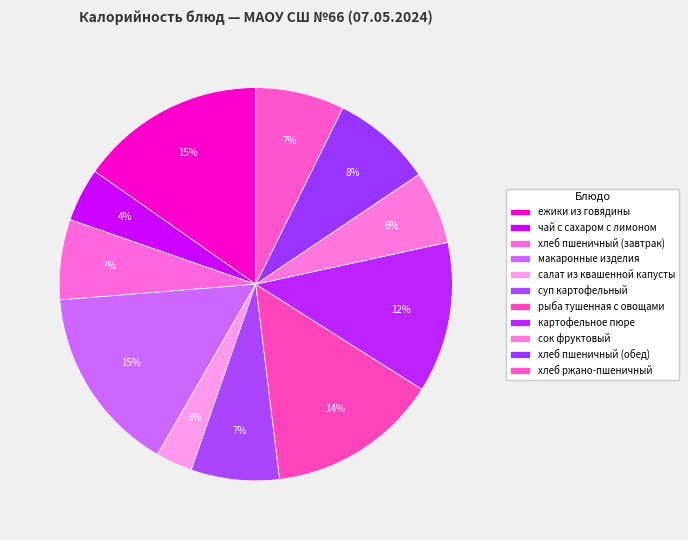

How many segments does this pie chart have?

11